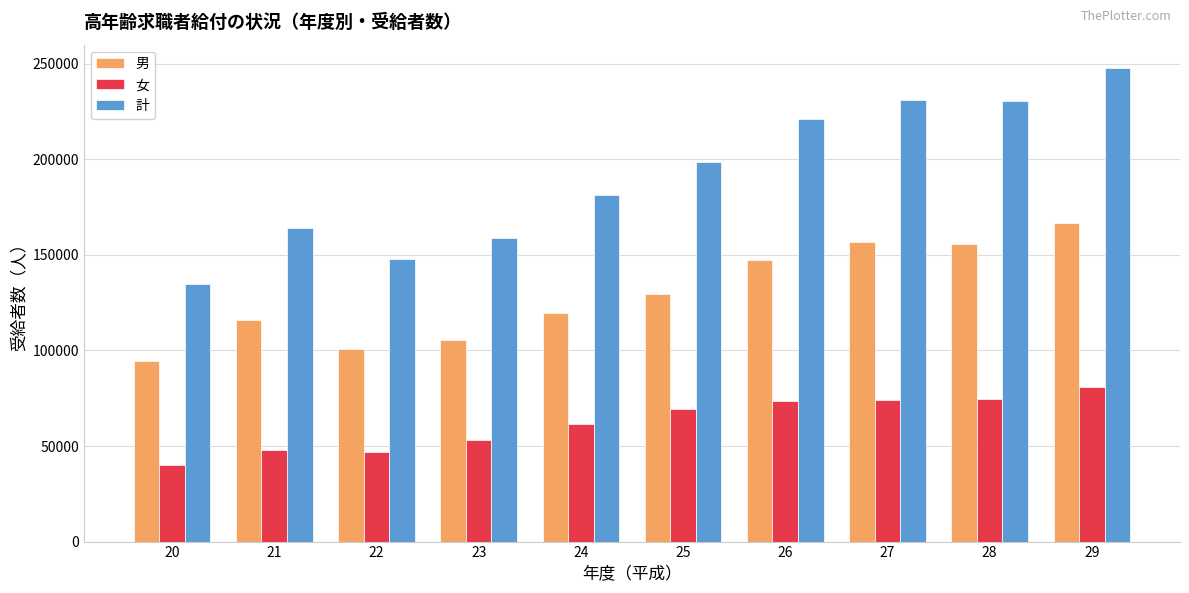

Which series changed the most between 25 and 26?

計